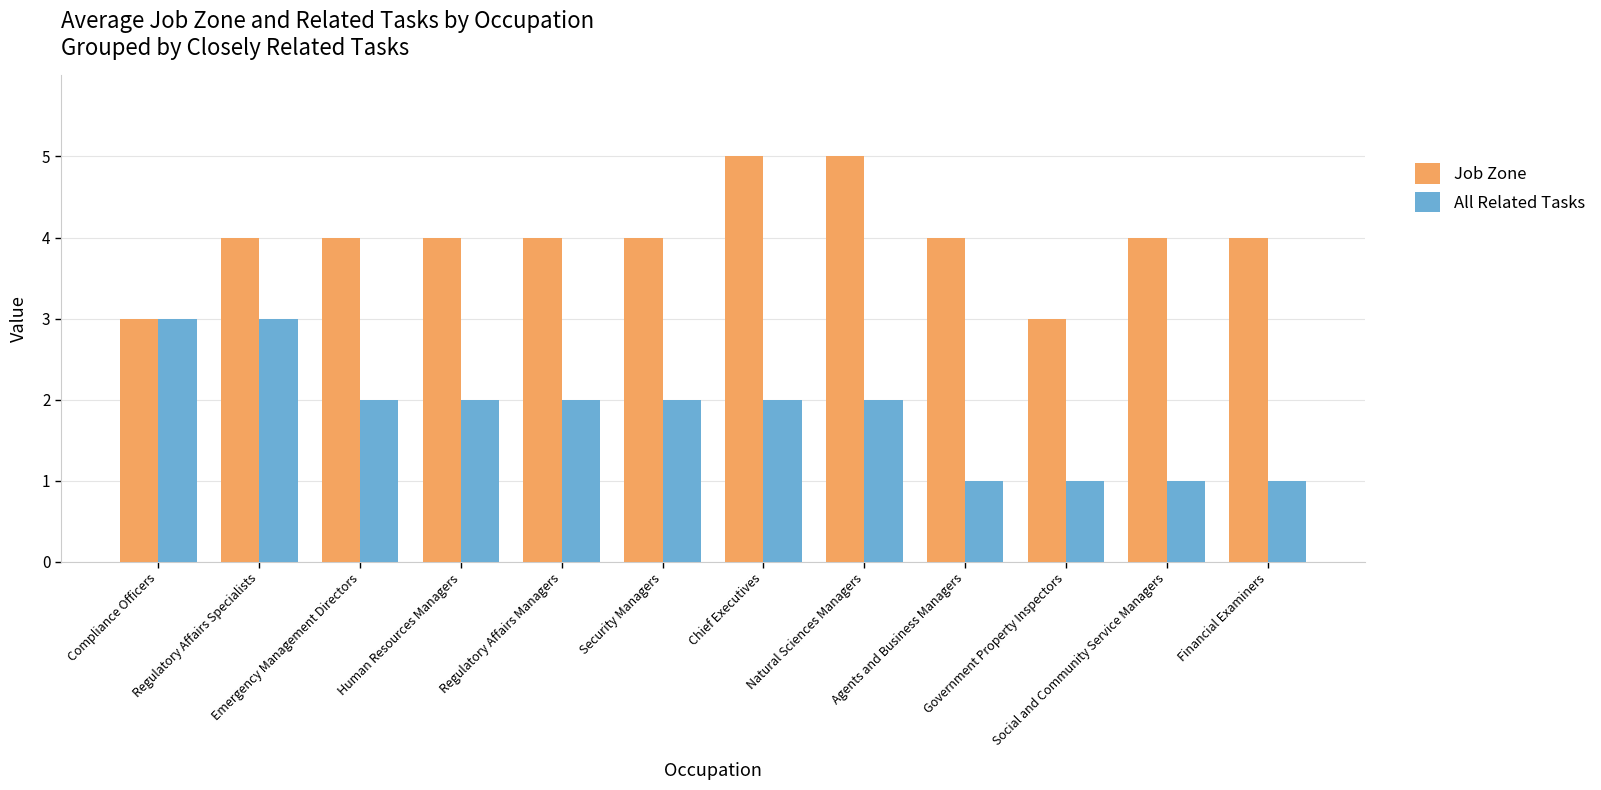

Is it true that Job Zone equals 3 at Compliance Officers?

True